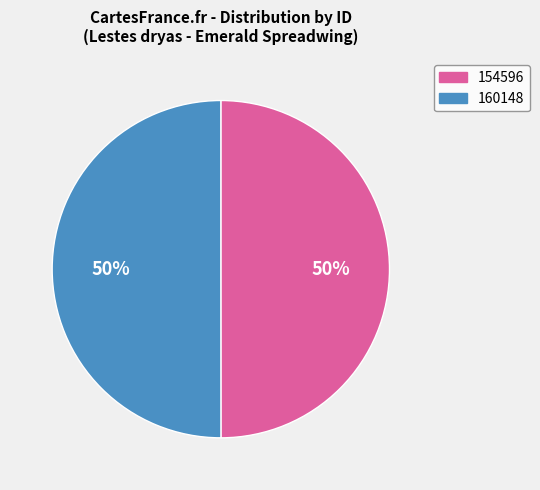

How many slices are in this pie chart?

2